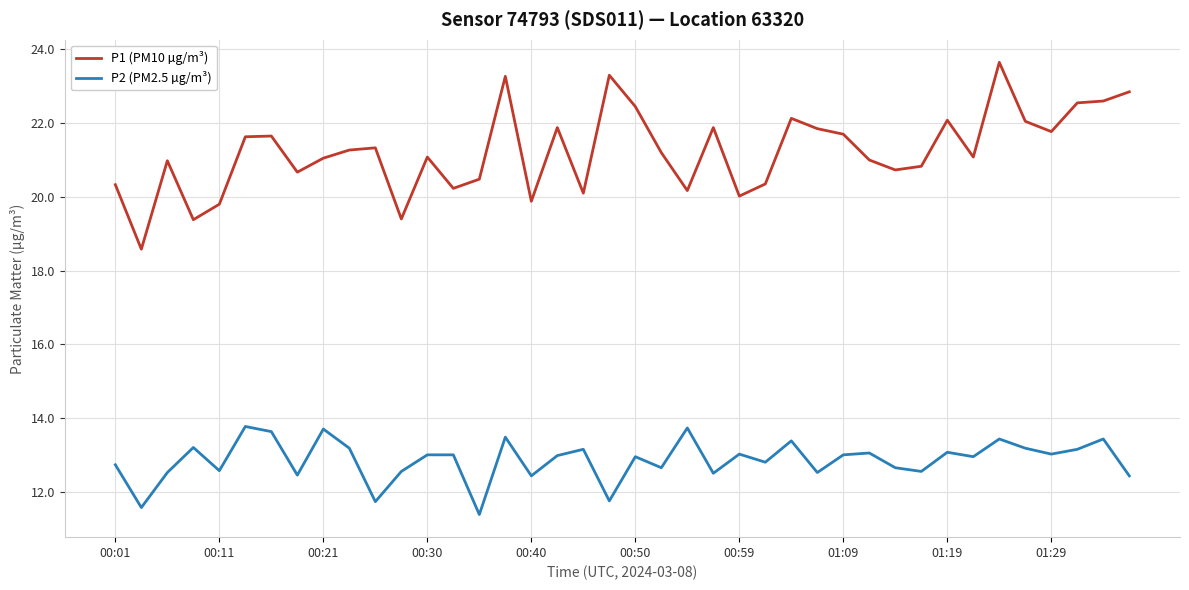

True or false: P1 (PM10 µg/m³) and P2 (PM2.5 µg/m³) intersect in this chart.

False